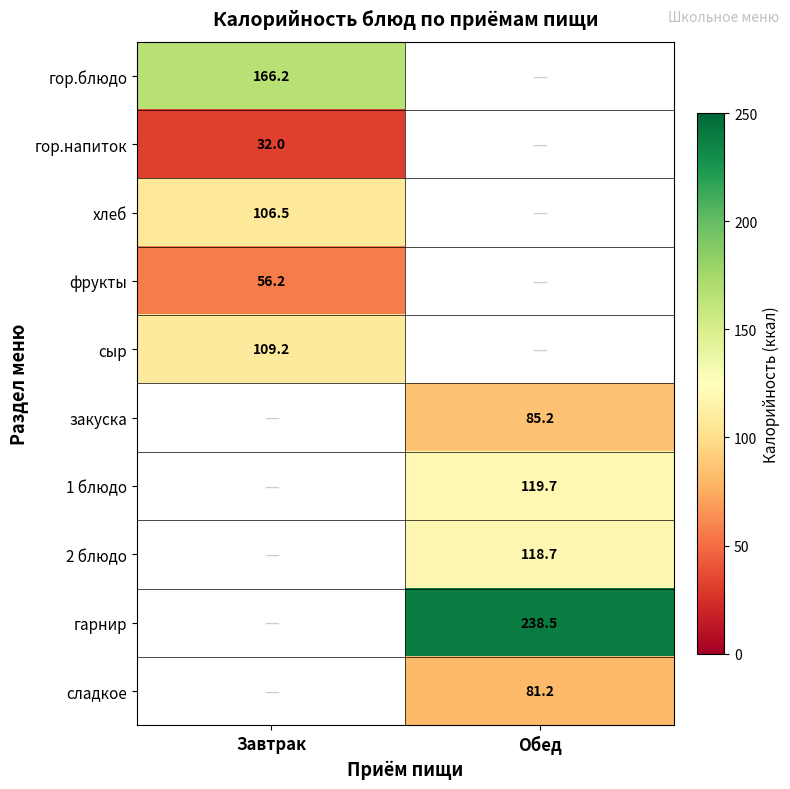

Which label corresponds to the smallest value in the chart?

Завтрак